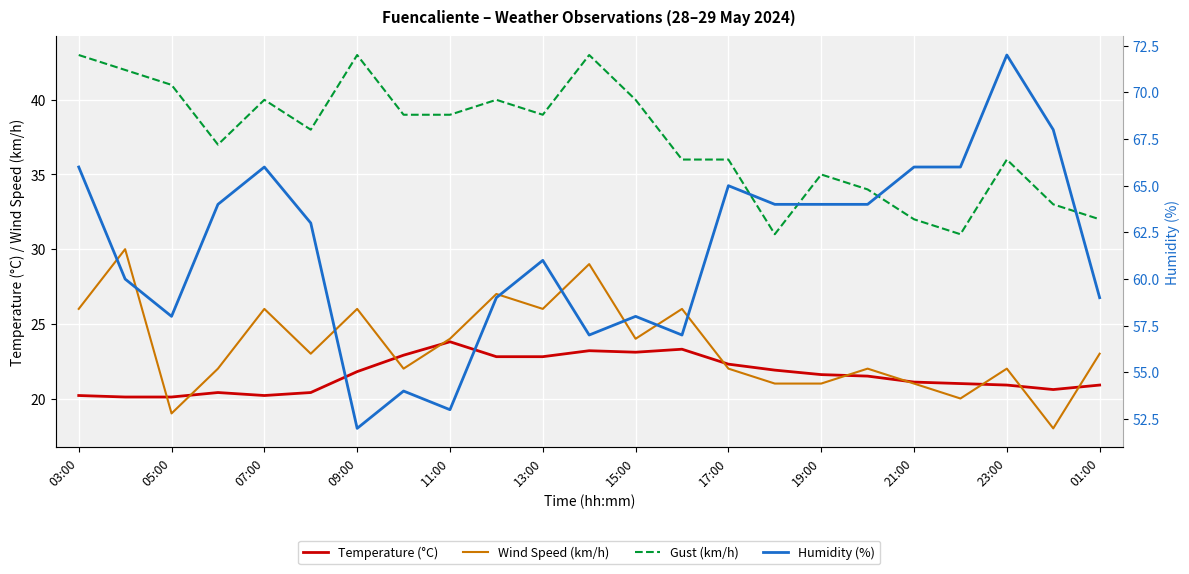

The value of Temperature (°C) at 05:00 is 20.1. True or false?

True